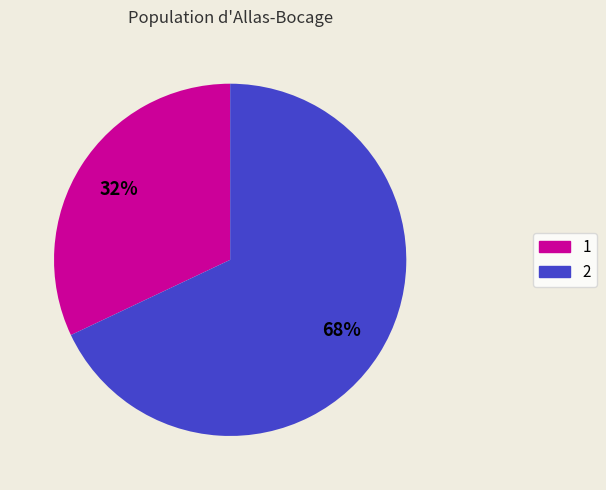

Is the sum of 2 and 1 greater than half?

Yes